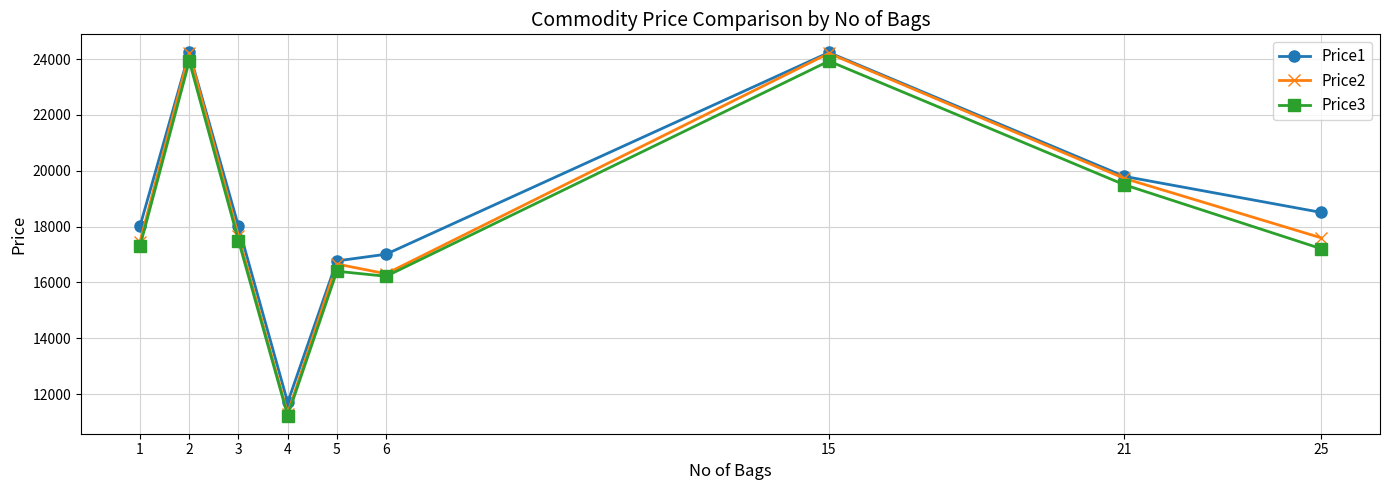

True or false: Price1 and Price3 cross at least once.

False